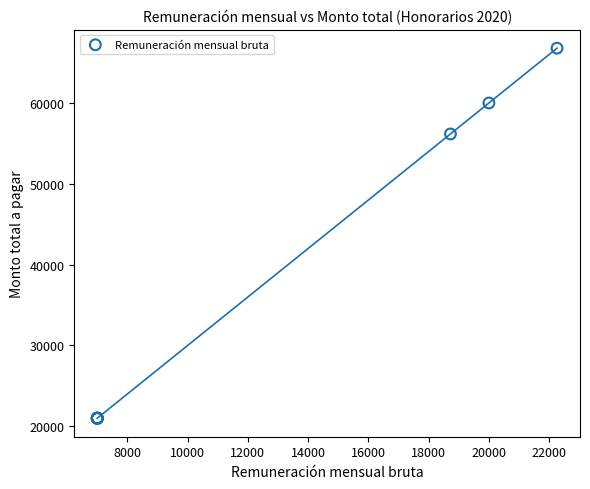

What Y value in the scatter plot is closest to 43890?

56168.2